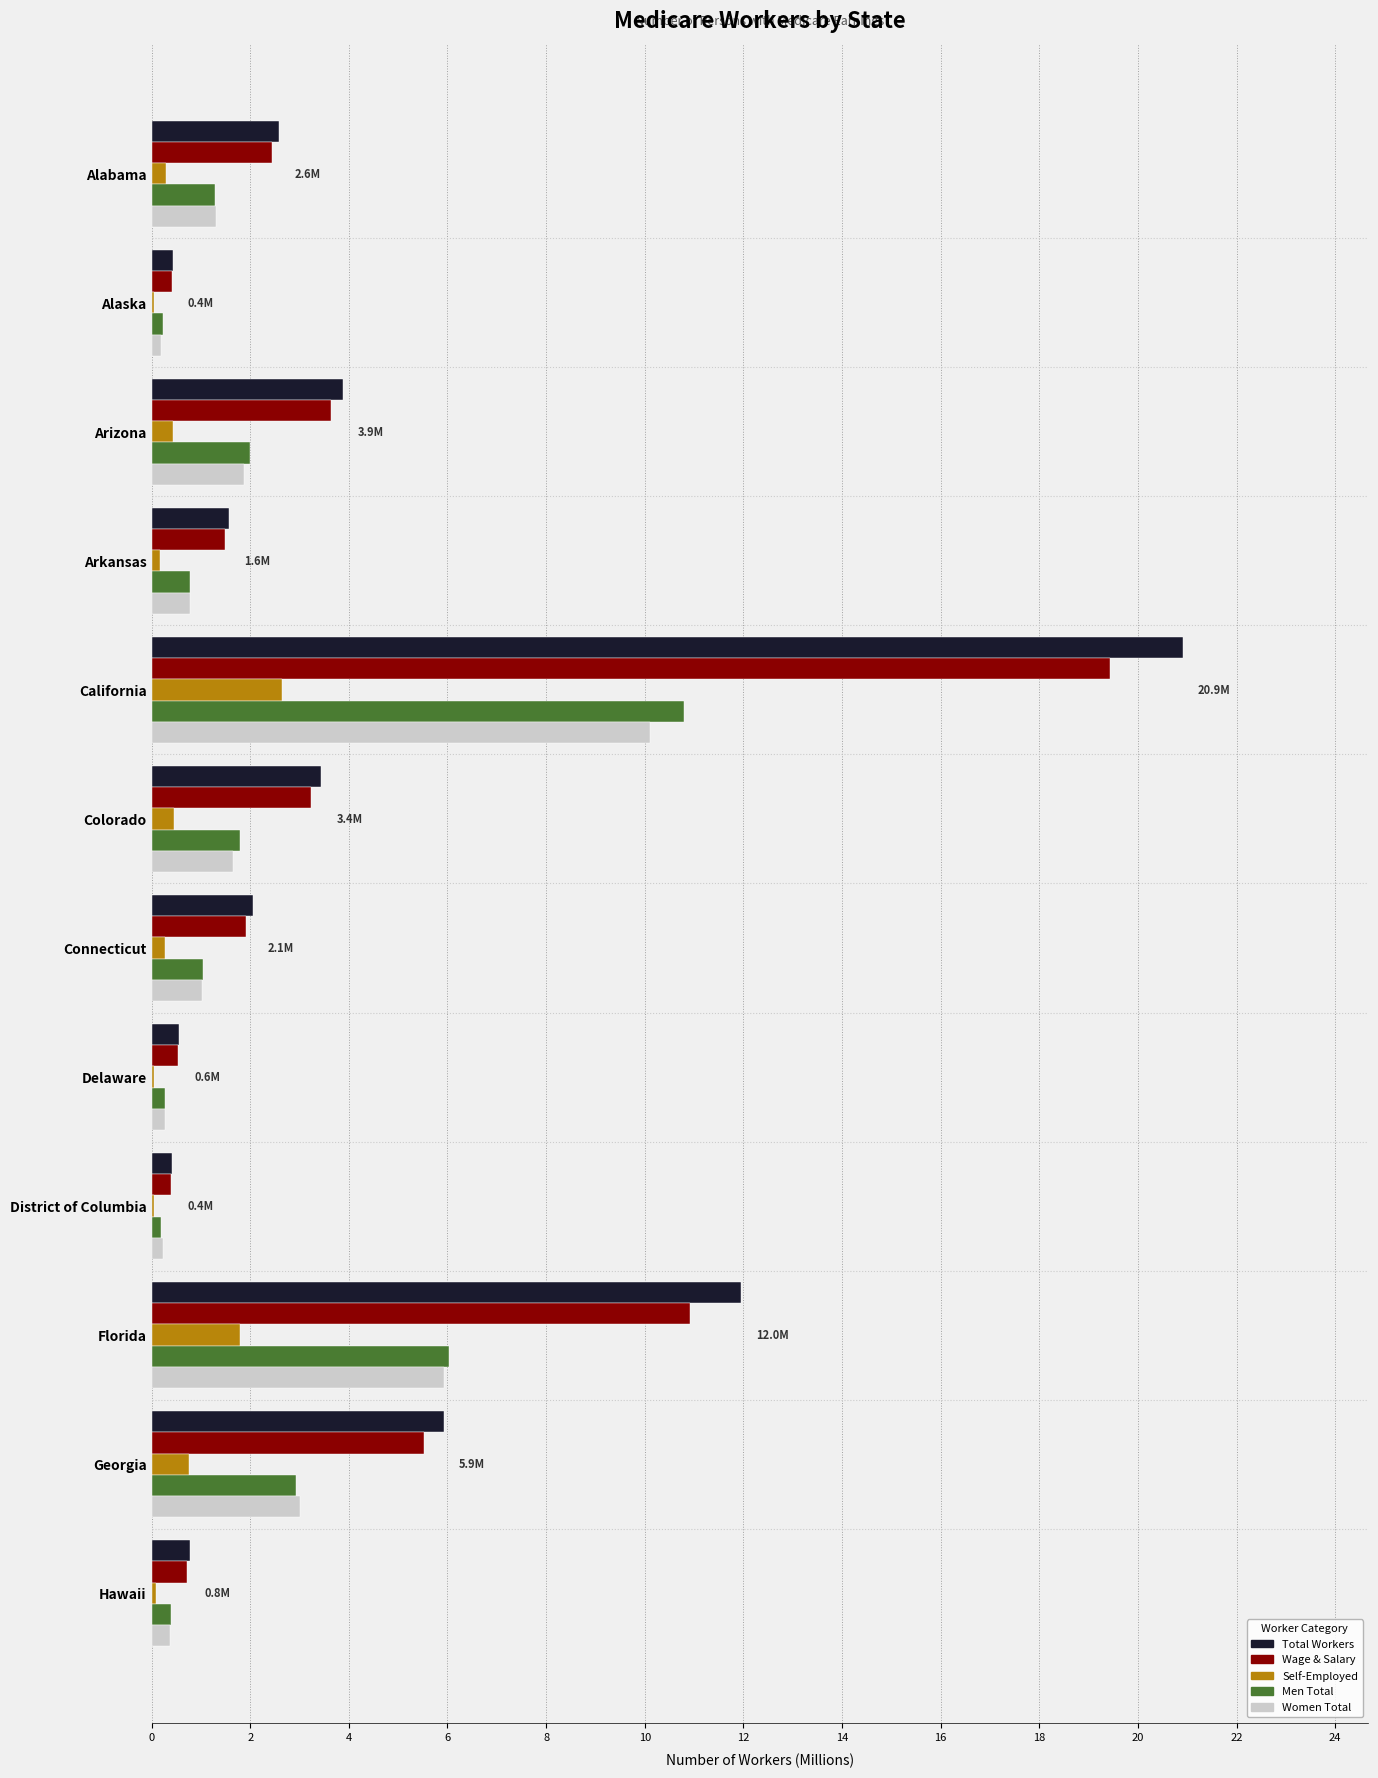

At which label is Men Total closest to 5?

Florida